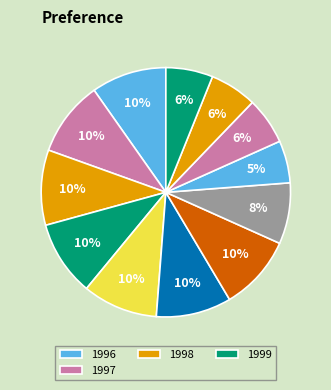

How many segments does this pie chart have?

12